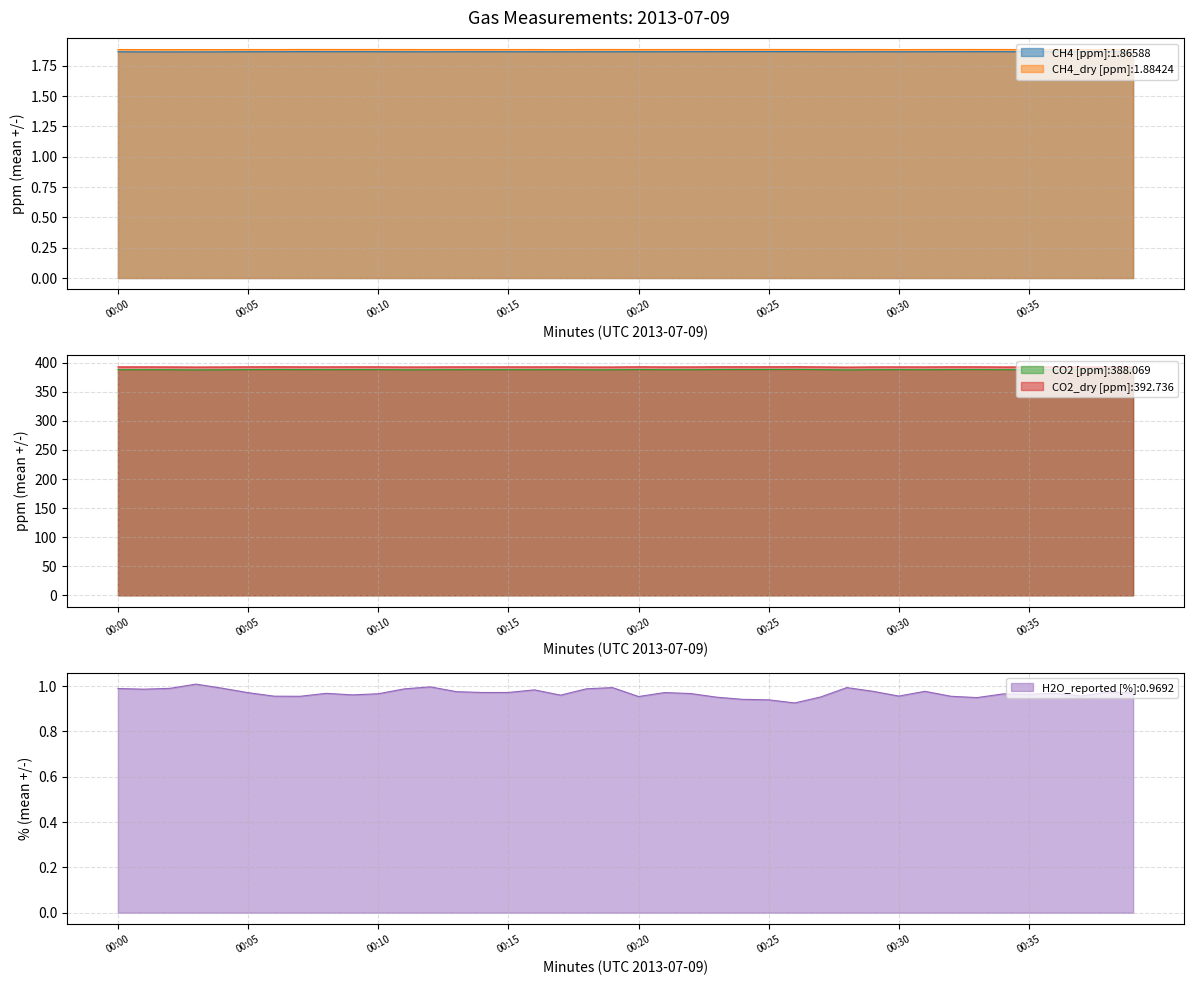

What is the spread (max minus min) of values at 00:03?

391.5